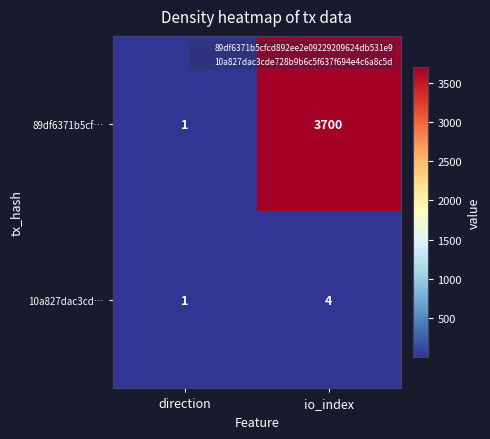

At which category is the sum across all series the highest?

io_index